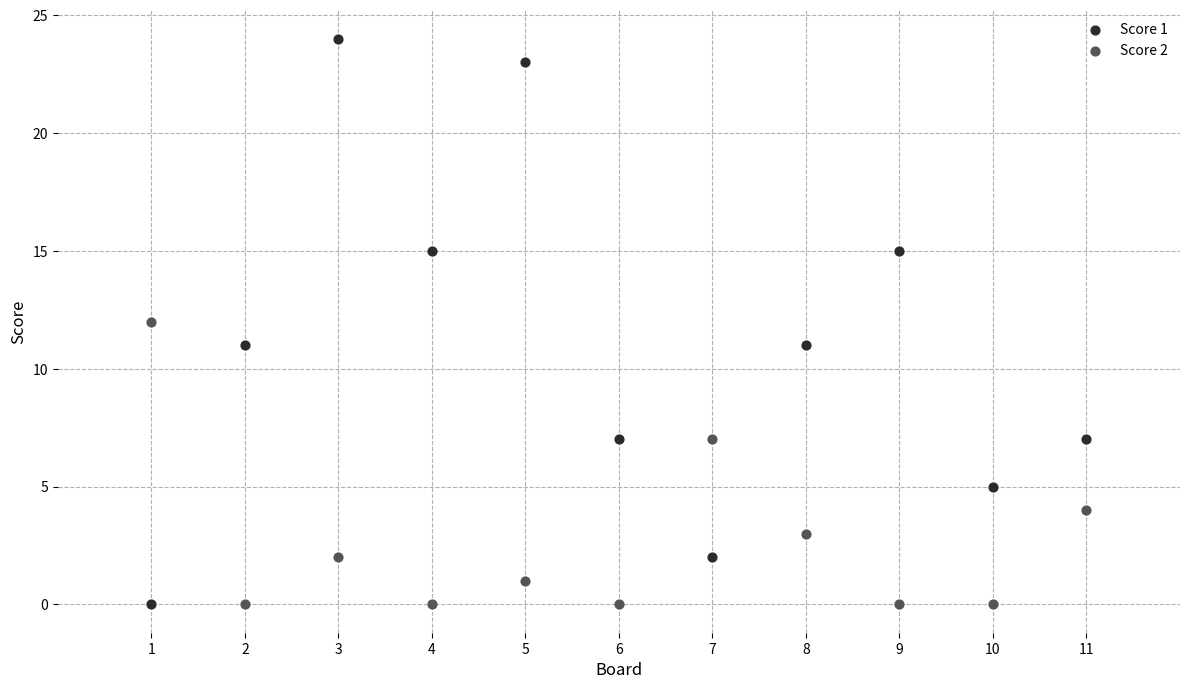

Which series has the widest spread of Y values?

Score 1